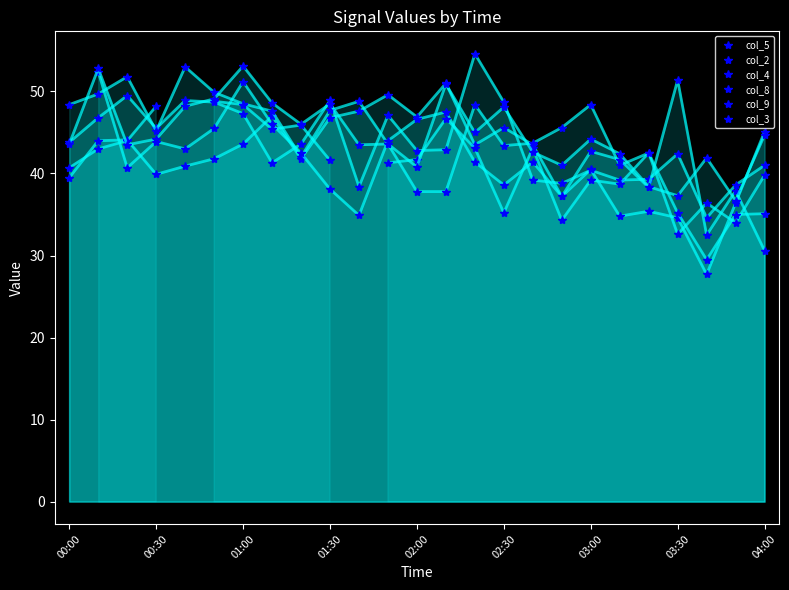

What is the approximate value of col_5 at 02:00?

48.9